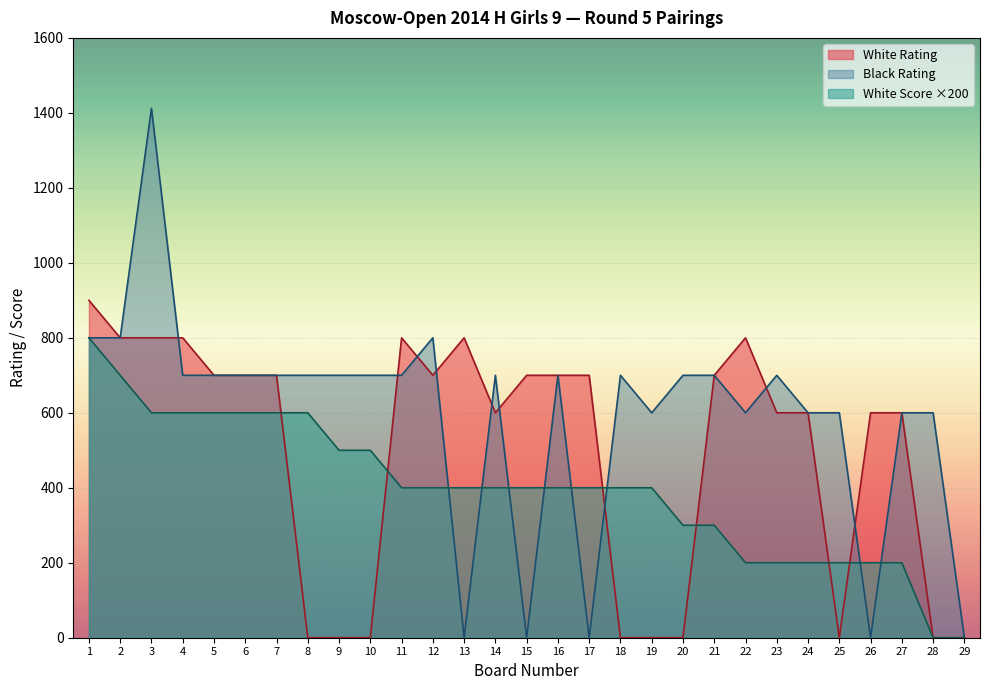

Between 17 and 16, which is larger?

17